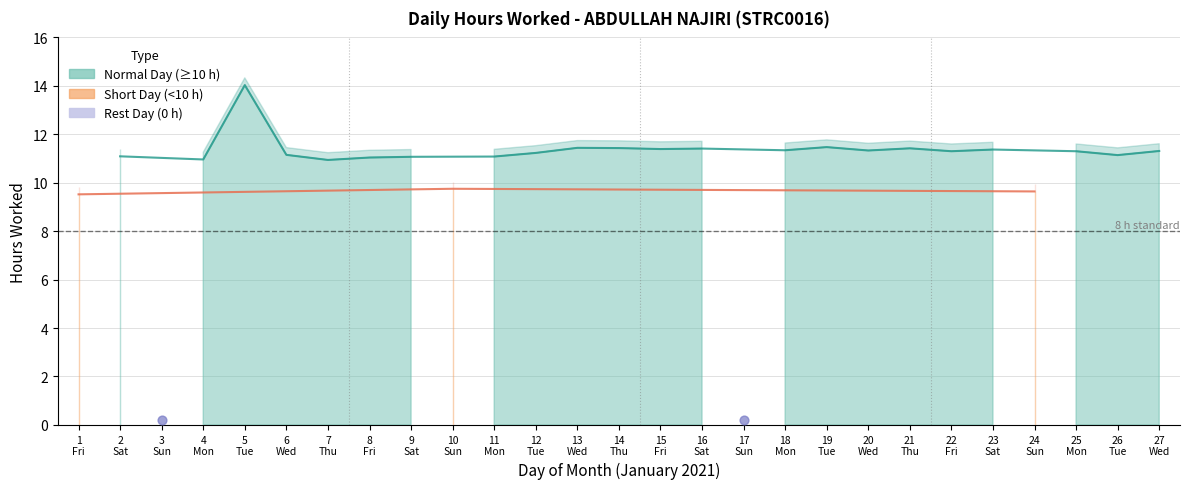

What is the change in value from 14 to 17?

-11.4